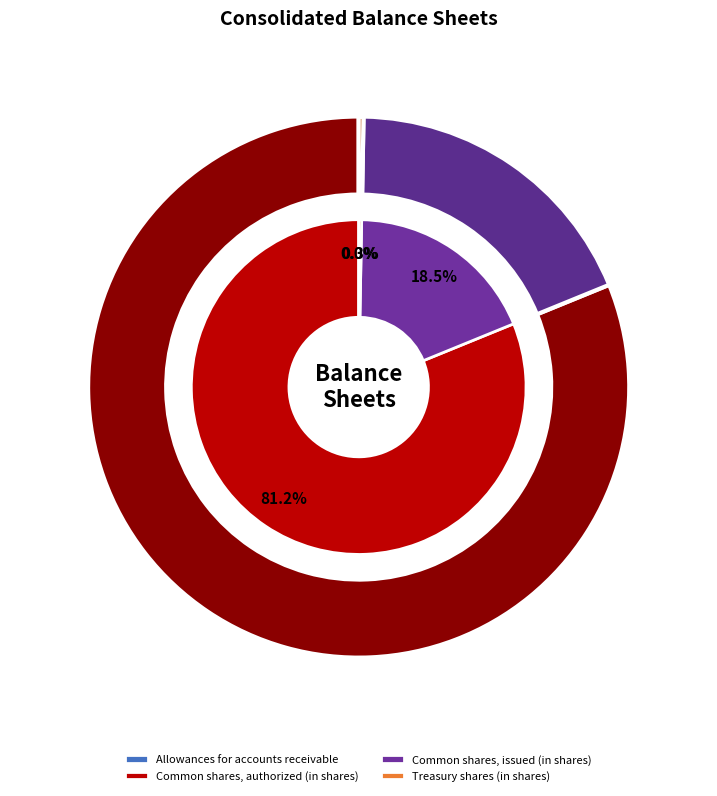

What percentage is the Common shares, authorized (in shares) slice, to the nearest percent?

81%